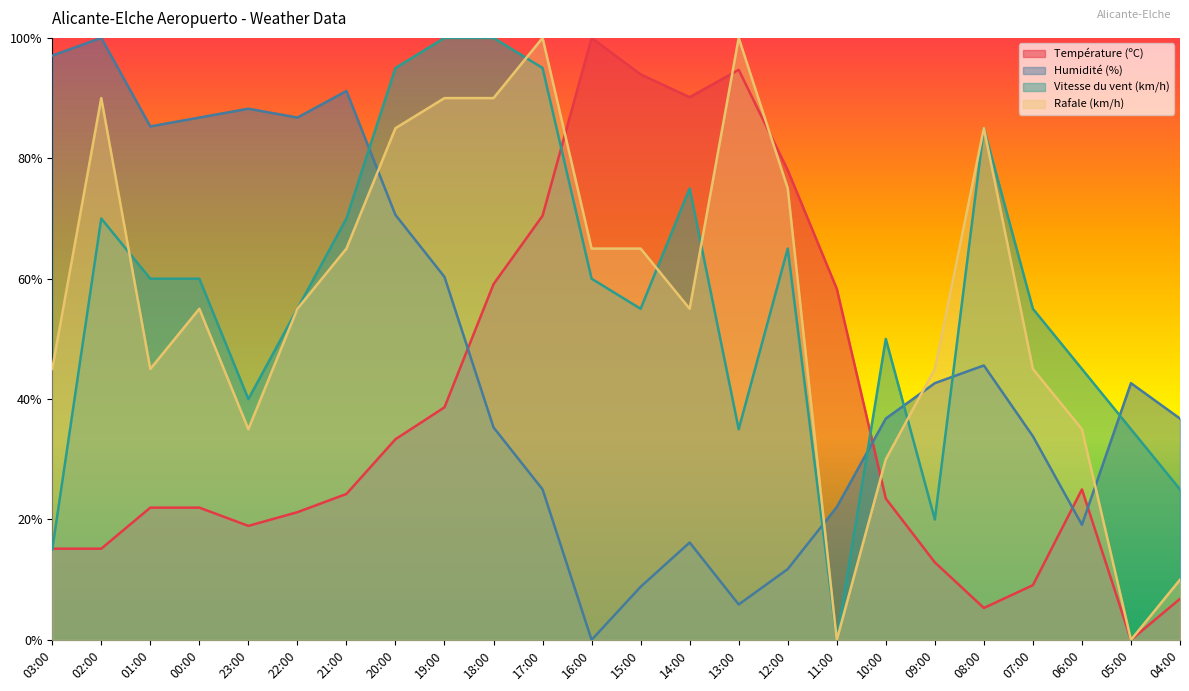

What is the maximum value shown in the chart?

100.0